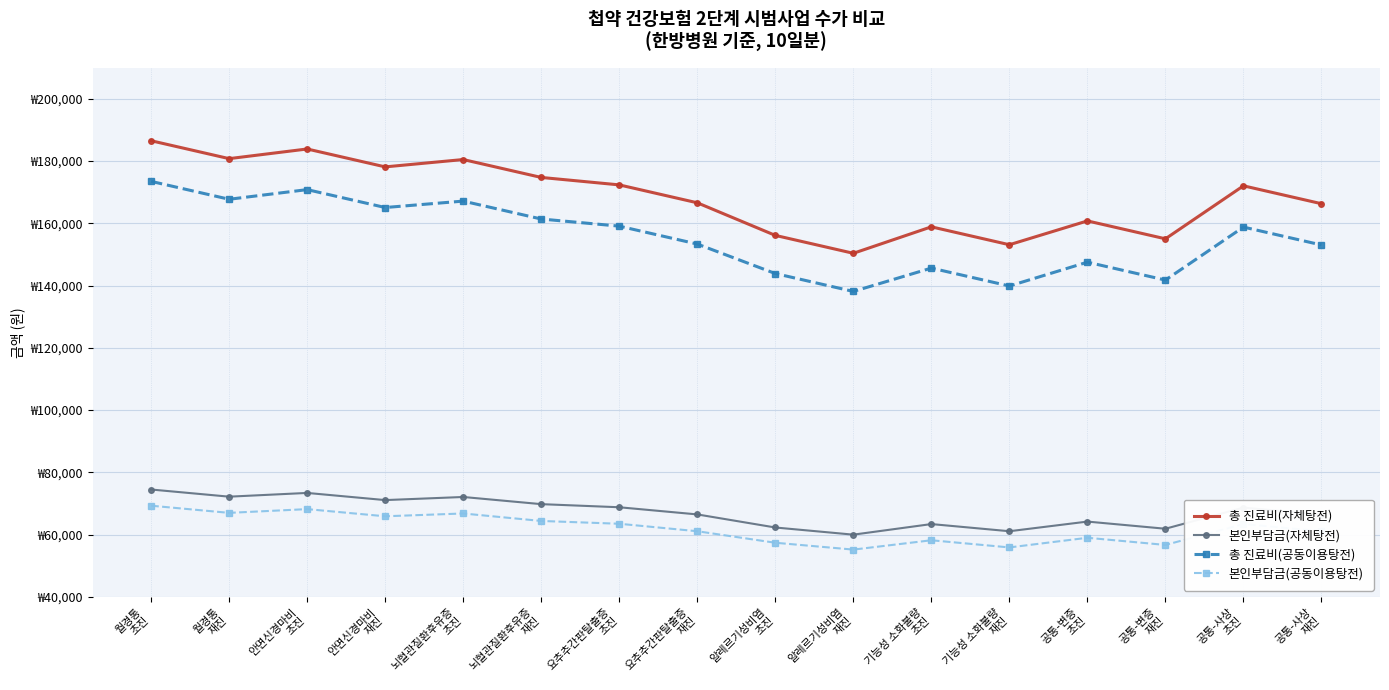

Which series has the largest range (max minus min)?

총 진료비(자체탕전)